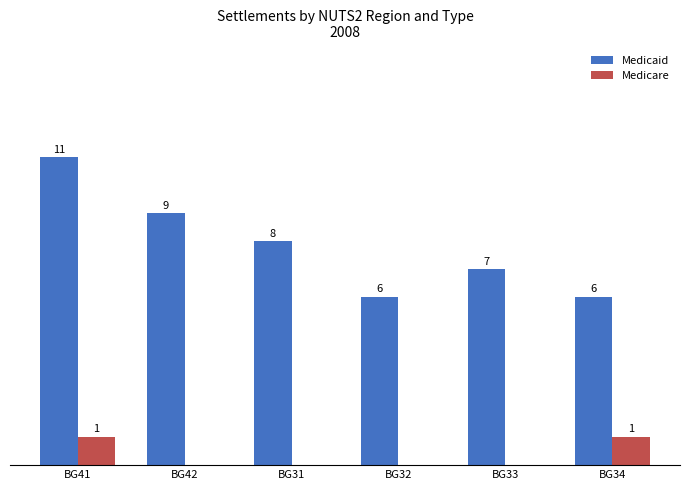

At which label does Medicaid reach its peak?

BG41